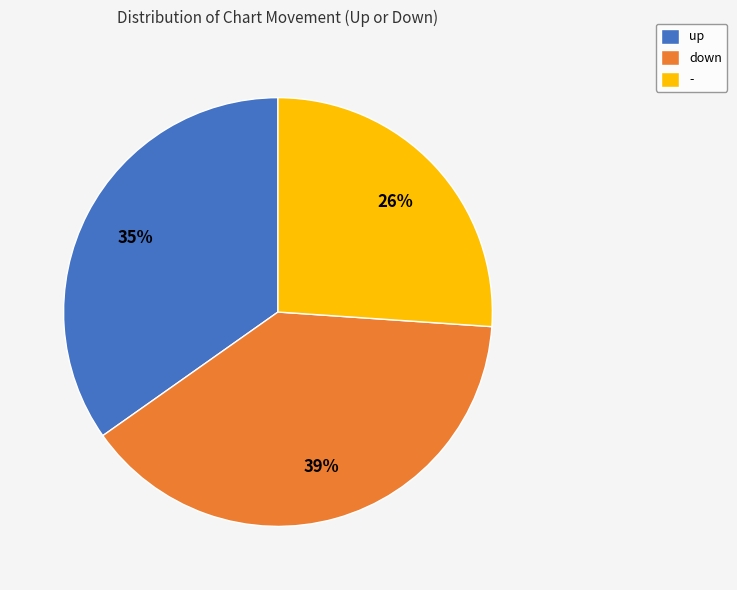

To the nearest percent, what is the average slice percentage?

33%